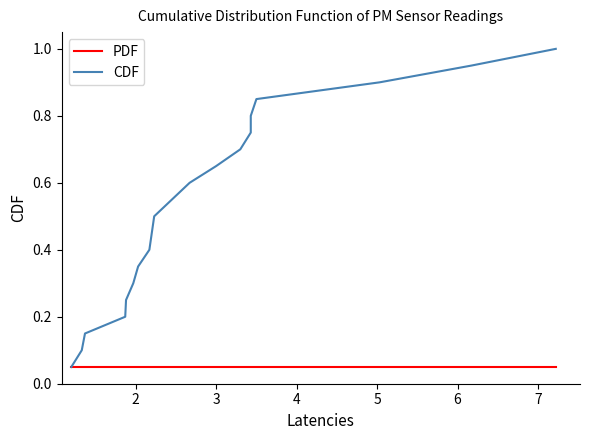

True or false: PDF and CDF cross at least once.

False